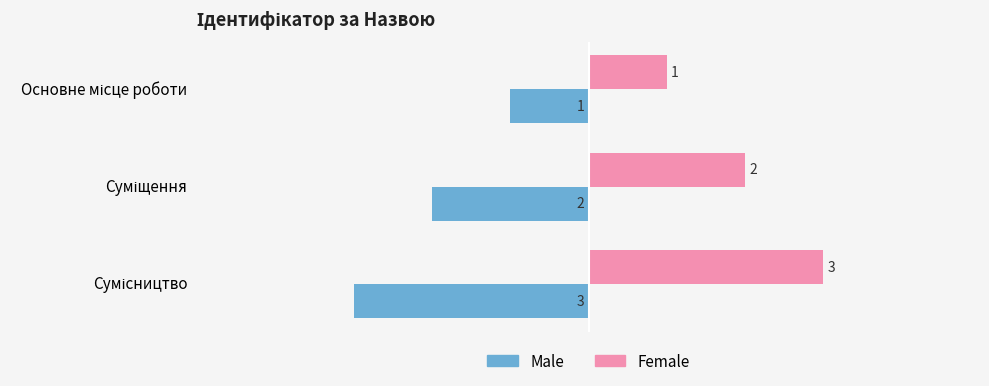

What is the sum of all Male values?

-6